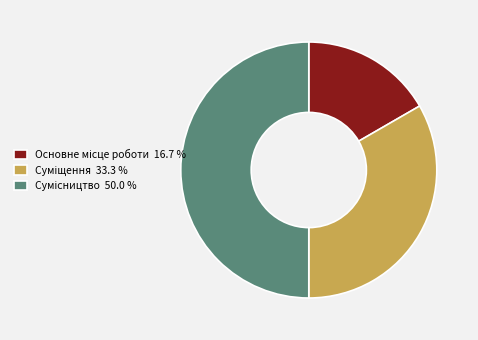

Does any single category account for the majority?

No